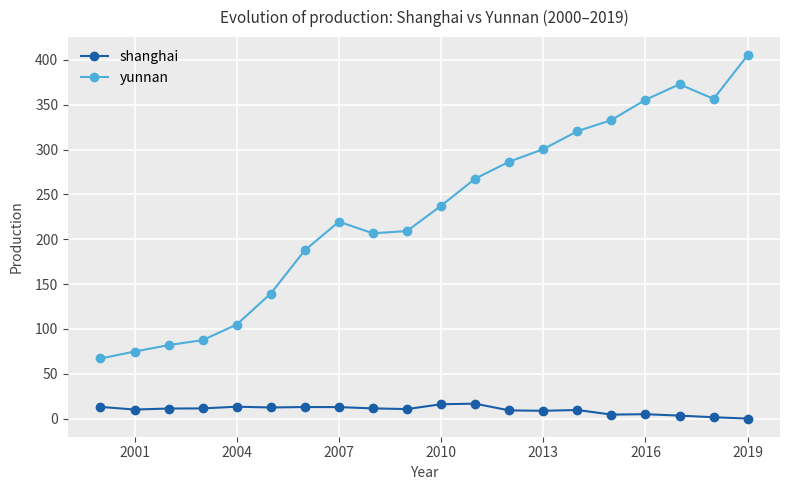

Rank the series by their average value, from lowest to highest.

shanghai, yunnan